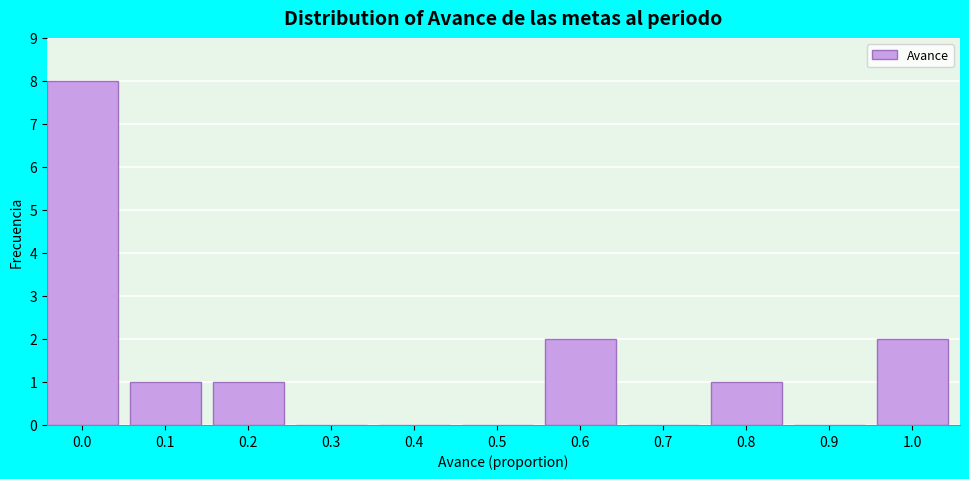

Reading left to right, what are all the values shown in this chart?

0.0=8	0.1=1	0.2=1	0.3=0	0.4=0	0.5=0	0.6=2	0.7=0	0.8=1	0.9=0	1.0=2